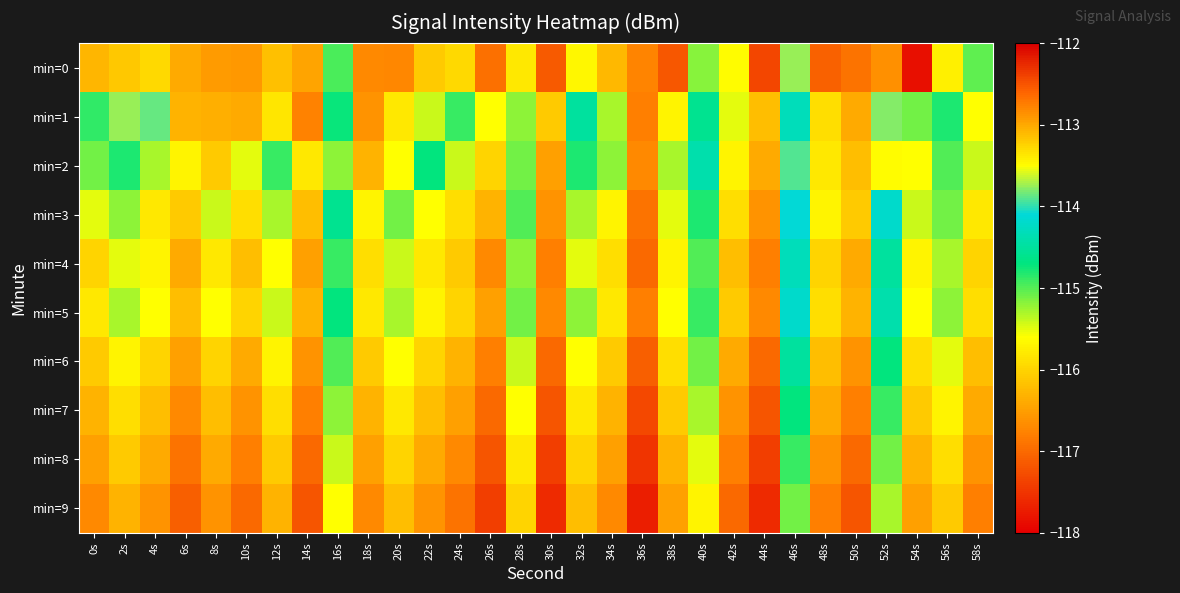

What is the difference between the highest and lowest values at 40s?

1.3